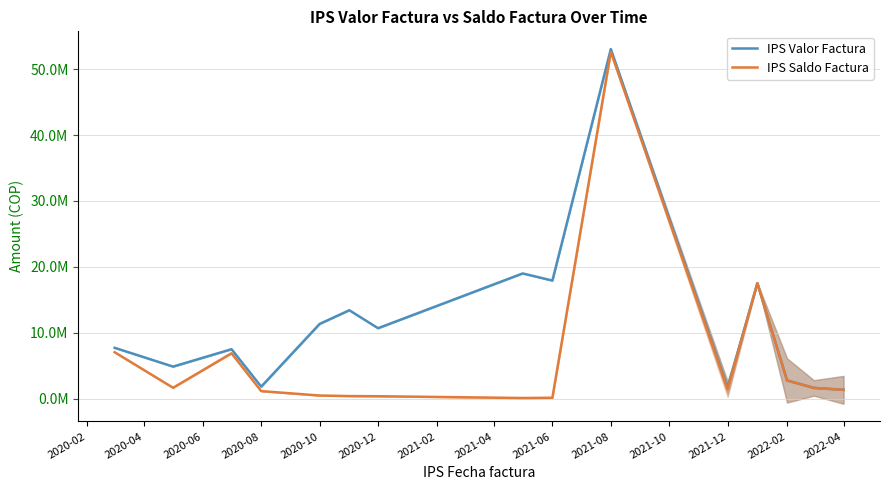

Which series changed the most between 2020-02 and 2020-04?

IPS Saldo Factura